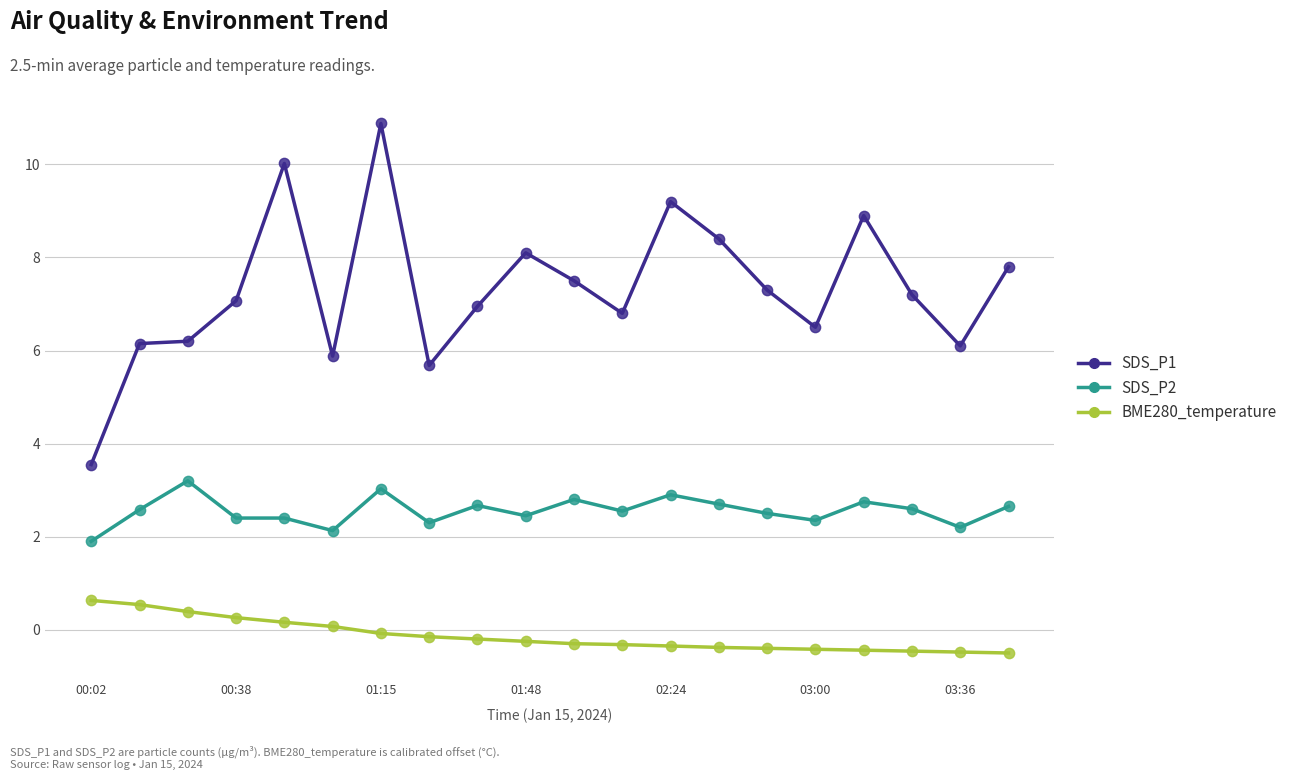

Which series has the largest range (max minus min)?

SDS_P1